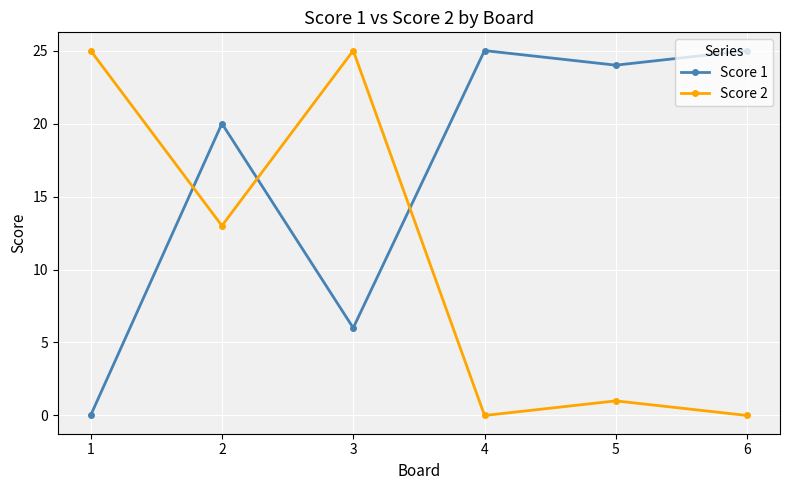

At which category does Score 2 reach its first local peak?

3